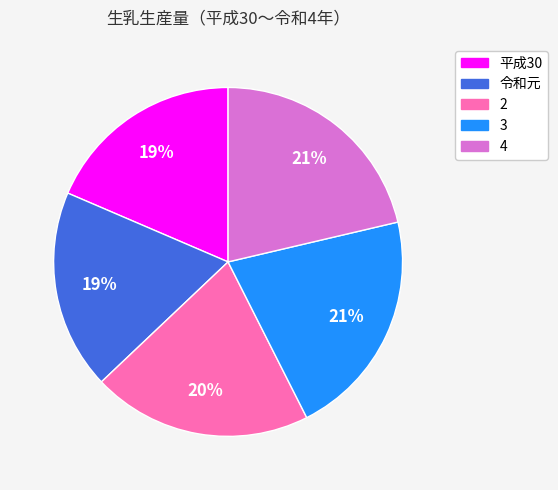

Combined, do 4 and 3 account for over 50%?

No